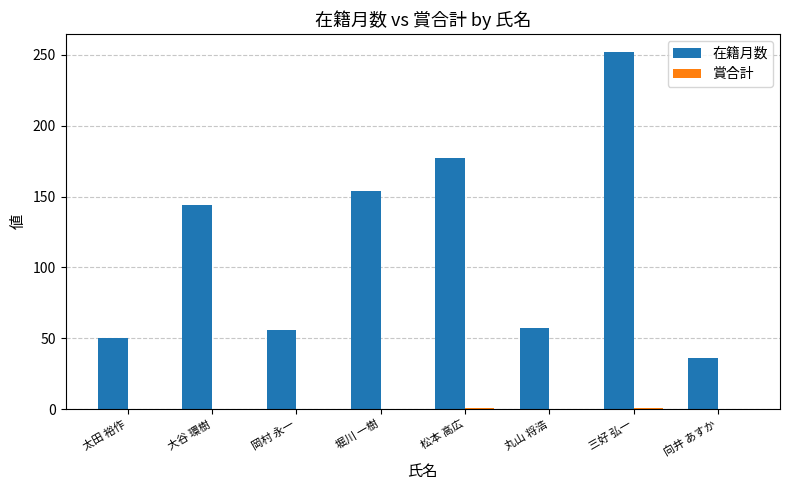

How many series are shown in this chart?

2